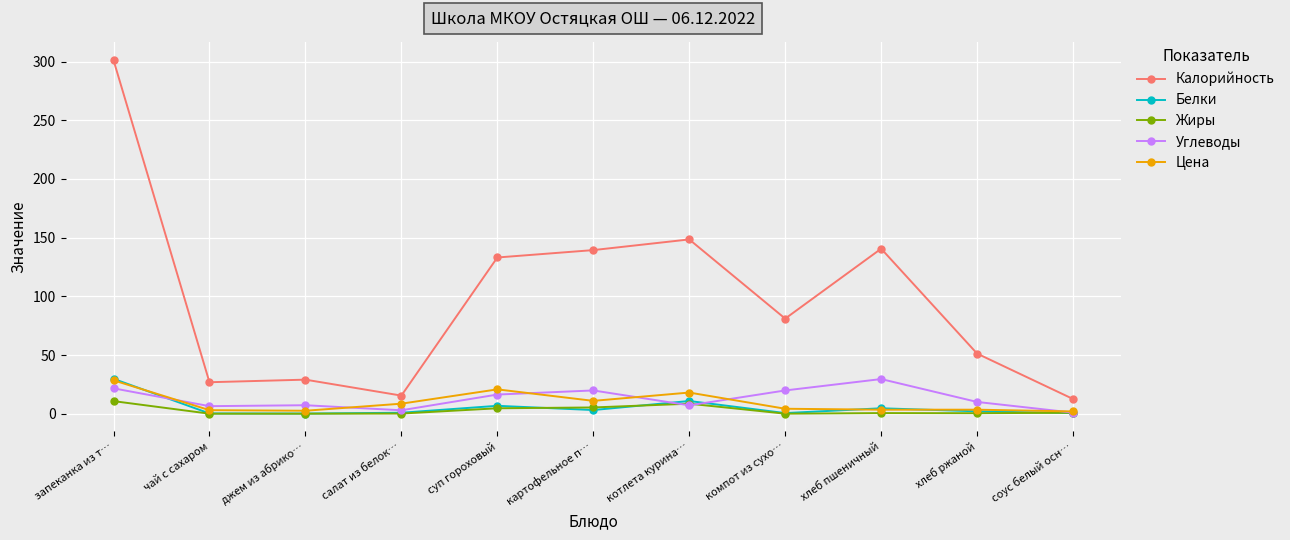

Which series has the largest range (max minus min)?

Калорийность